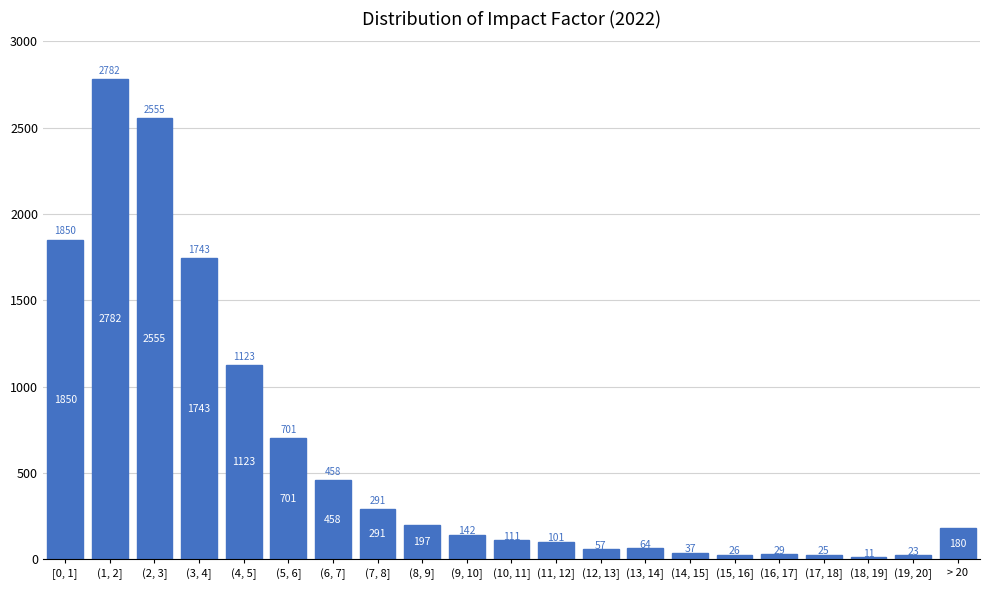

Reading left to right, list all the values displayed in this chart.

1850	2782	2555	1743	1123	701	458	291	197	142	111	101	57	64	37	26	29	25	11	23	180